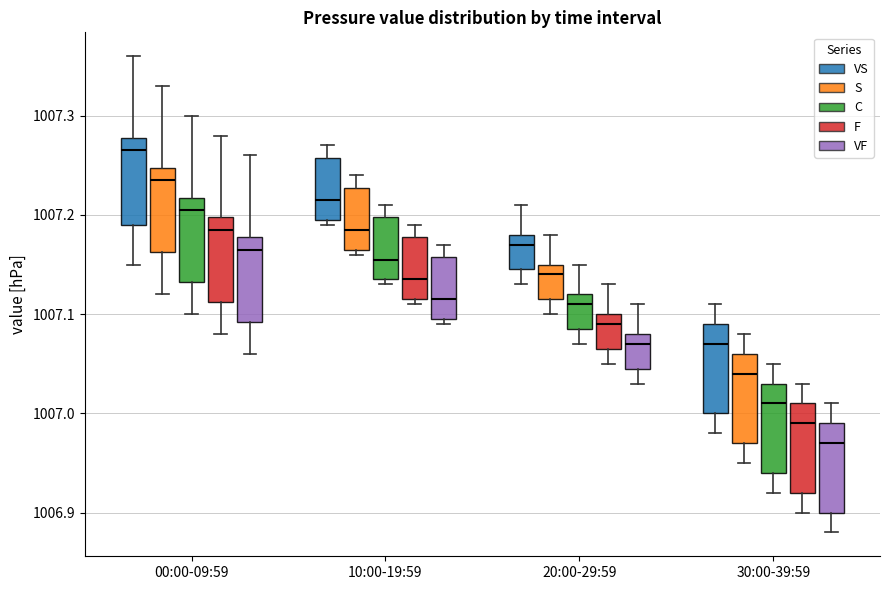

Where is the lower edge of the box for 30:00-39:59 (VF) on the y-axis? The values are not printed on the chart, so give them approximately, as read against the axis.

1006.90